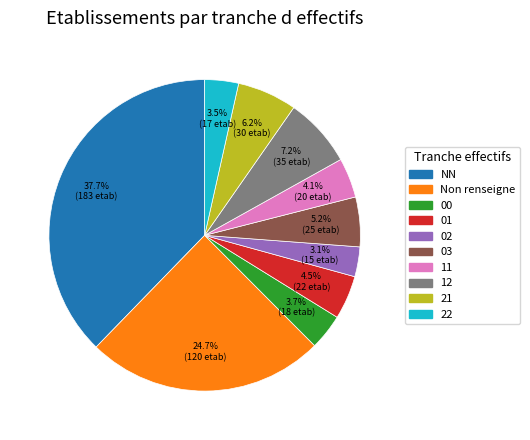

Which slice is the largest?

NN